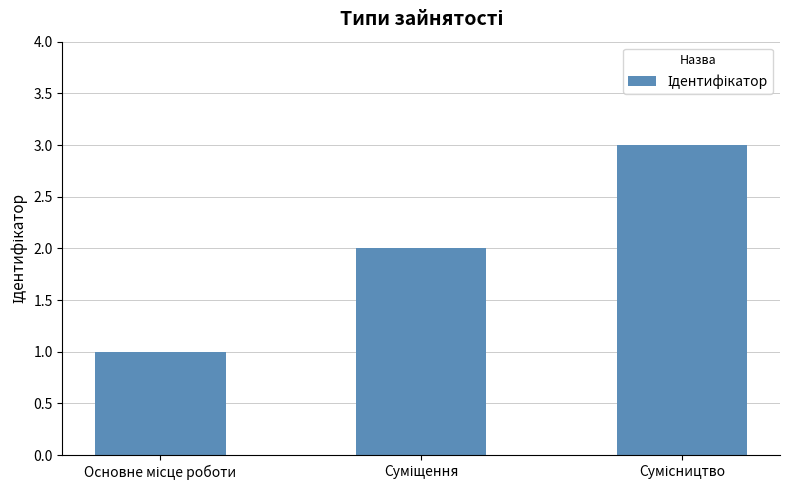

What is the greatest value displayed?

3